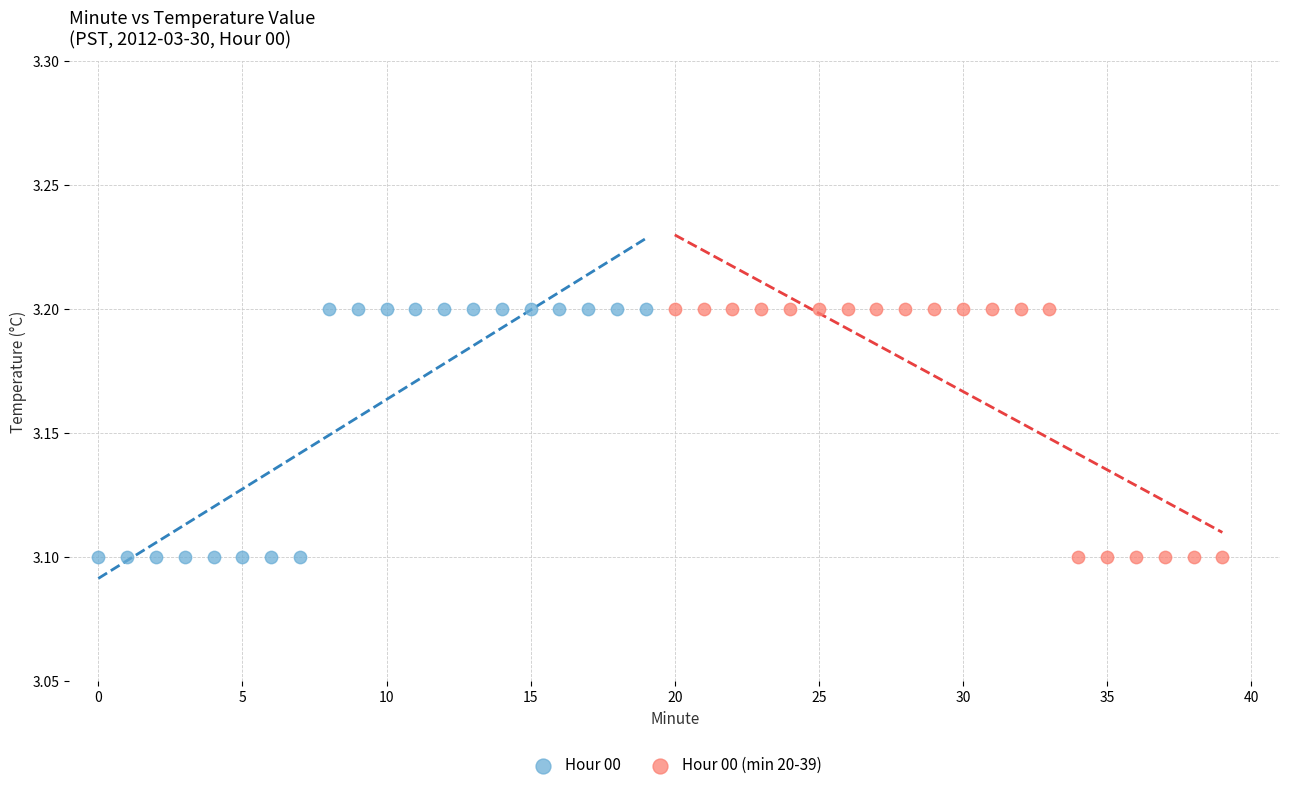

What are all the series names shown in the legend?

Hour 00, Hour 00 (min 20-39)